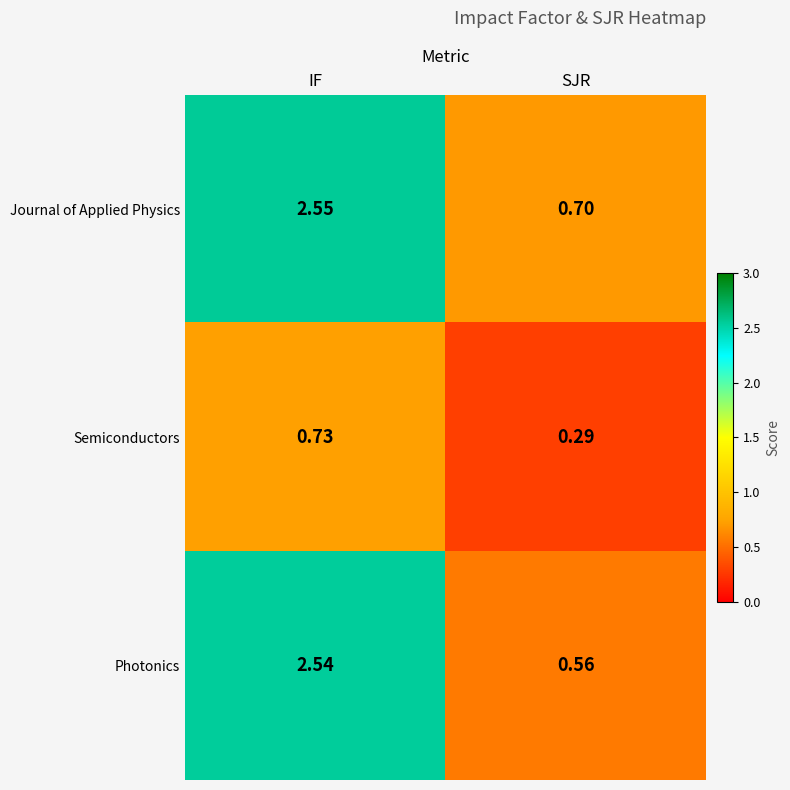

At which category does the chart reach its peak across all series?

IF